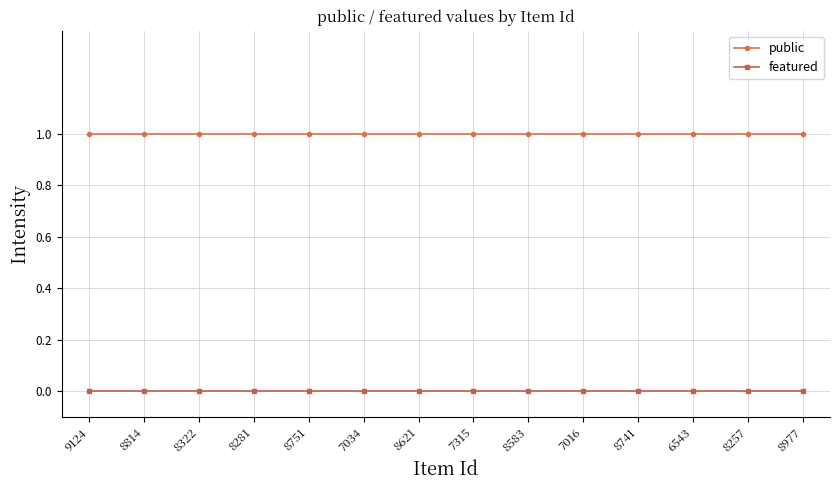

At 7016, list the series in order from largest to smallest.

public, featured